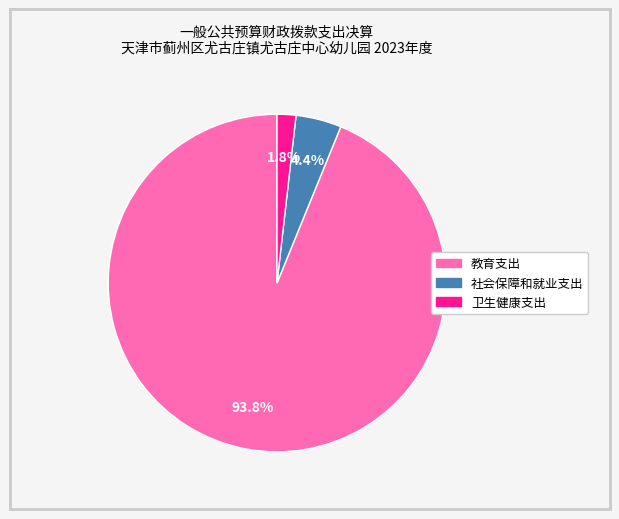

What percentage is the 教育支出 slice, to the nearest percent?

94%